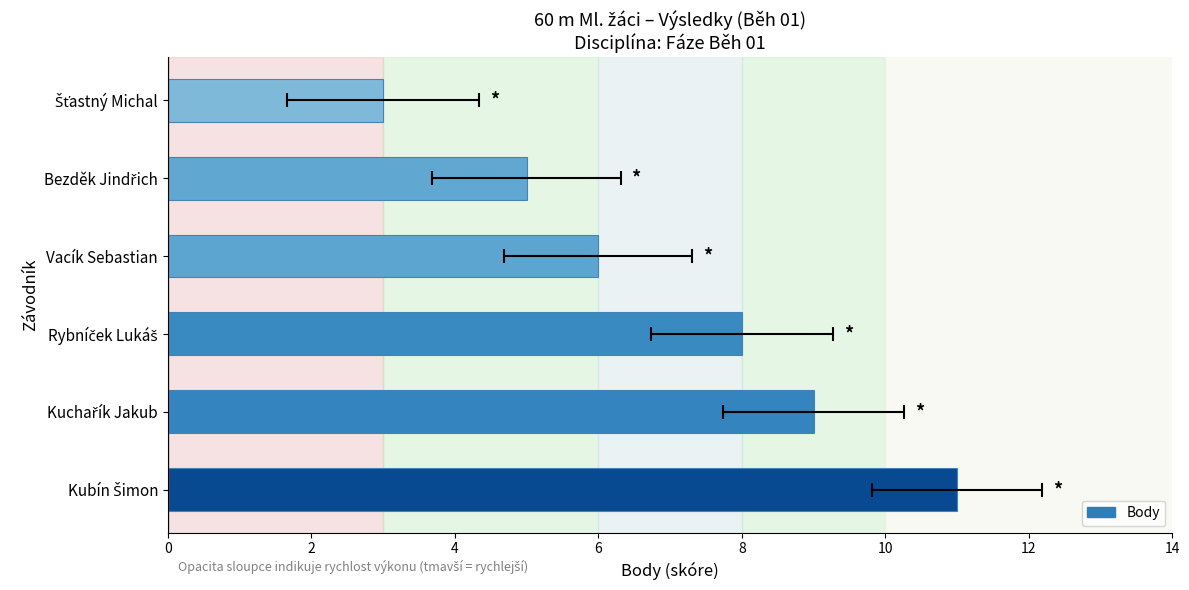

True or false: the data shows 15 at Kuchařík Jakub.

False